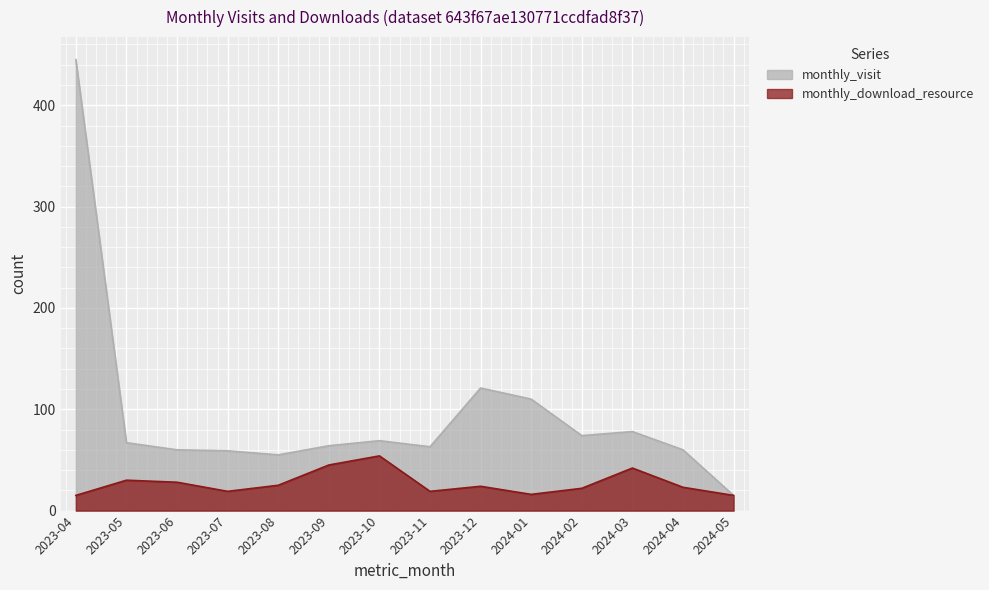

True or false: monthly_download_resource and monthly_visit cross at least once.

False